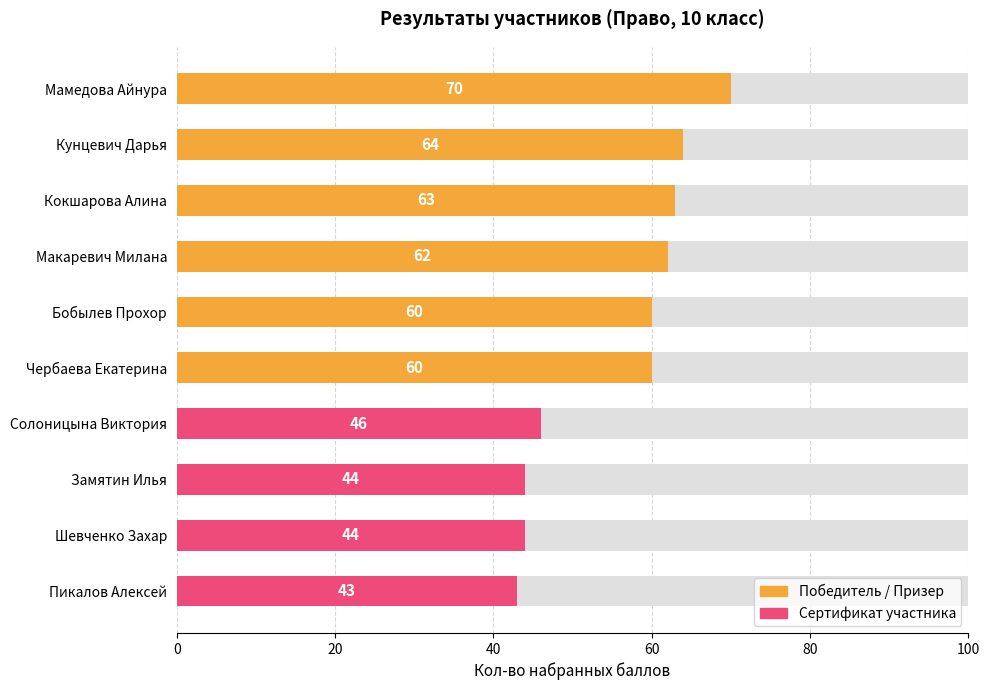

Does the chart contain any negative values?

No